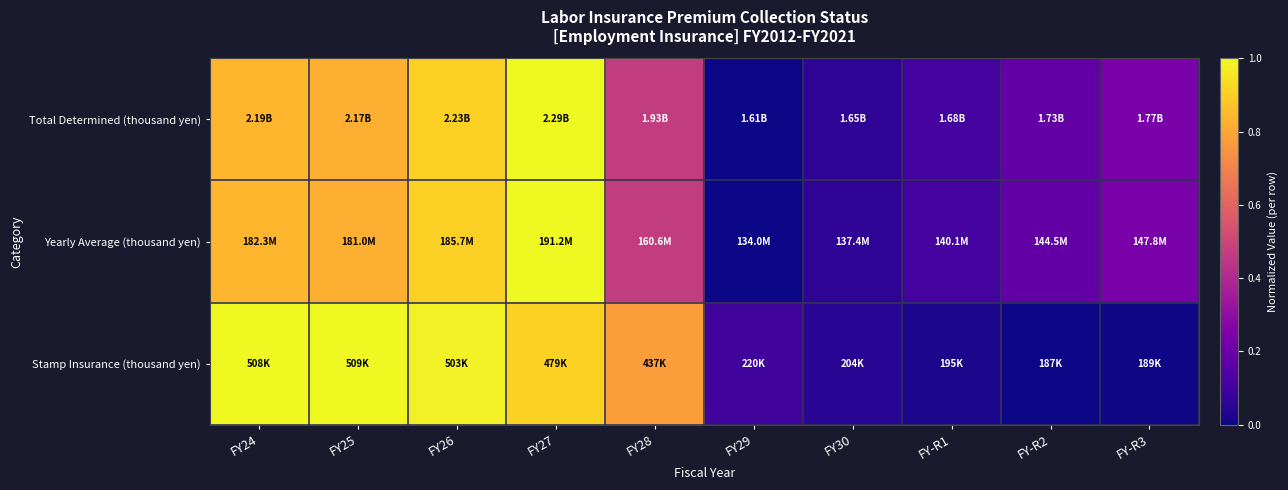

What is the total value across all series at FY30?

0.2